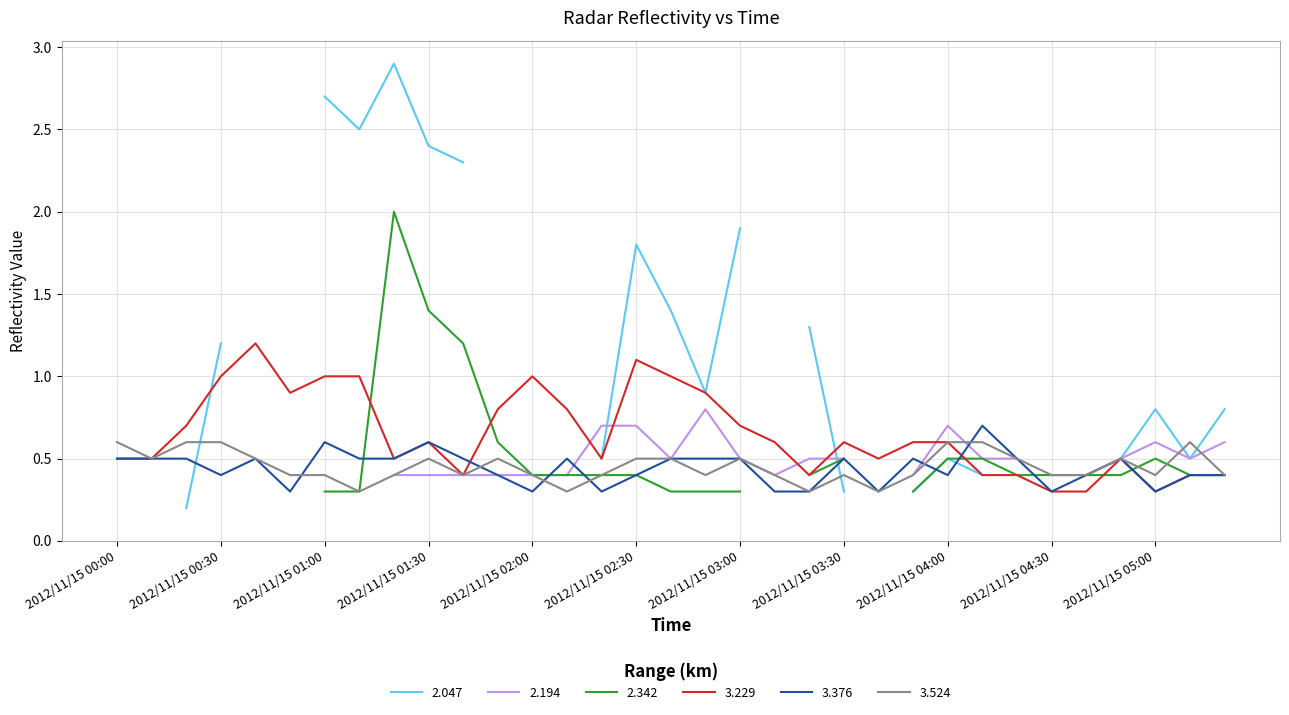

Between 2012/11/15 01:50 and 2012/11/15 04:00, which series saw the biggest shift?

3.229